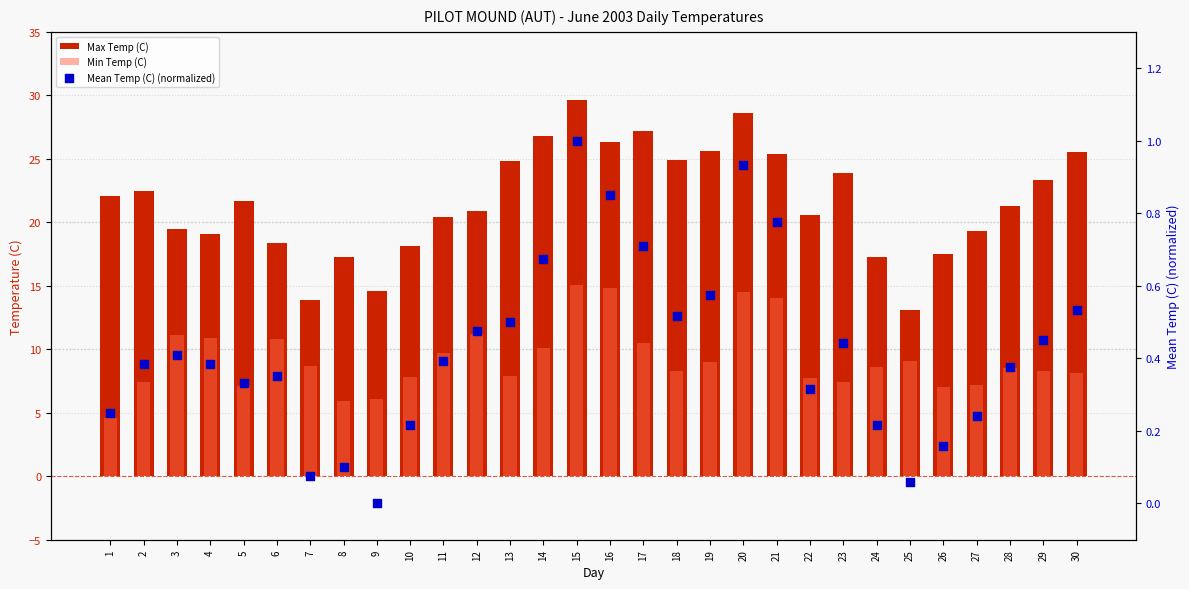

At which category is the sum across all series the highest?

15